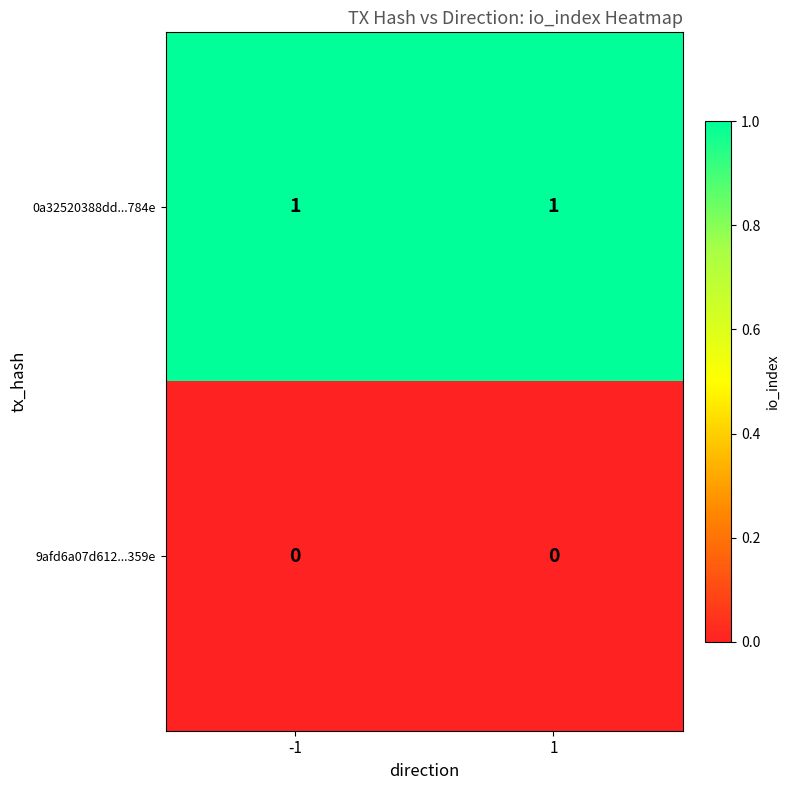

What is the spread (max minus min) of values at -1?

1